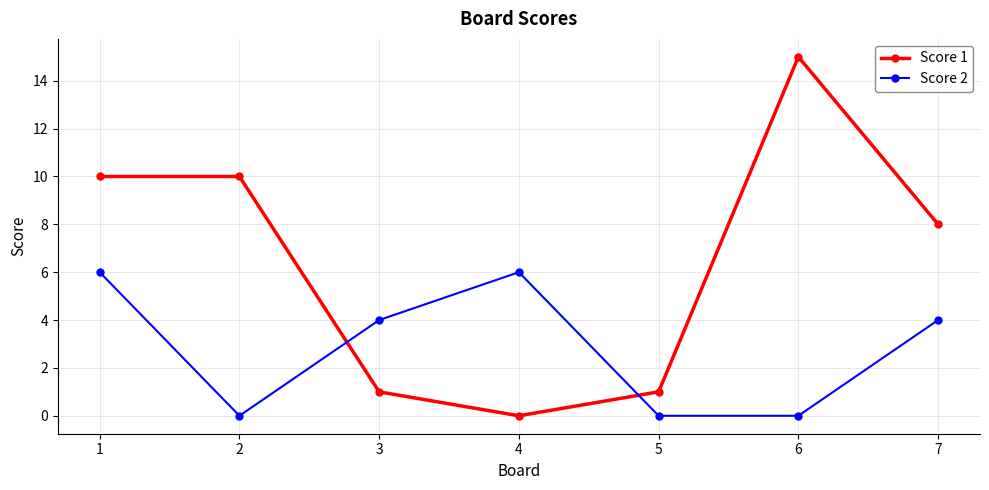

Rank the series by their maximum value, from lowest to highest.

Score 2, Score 1